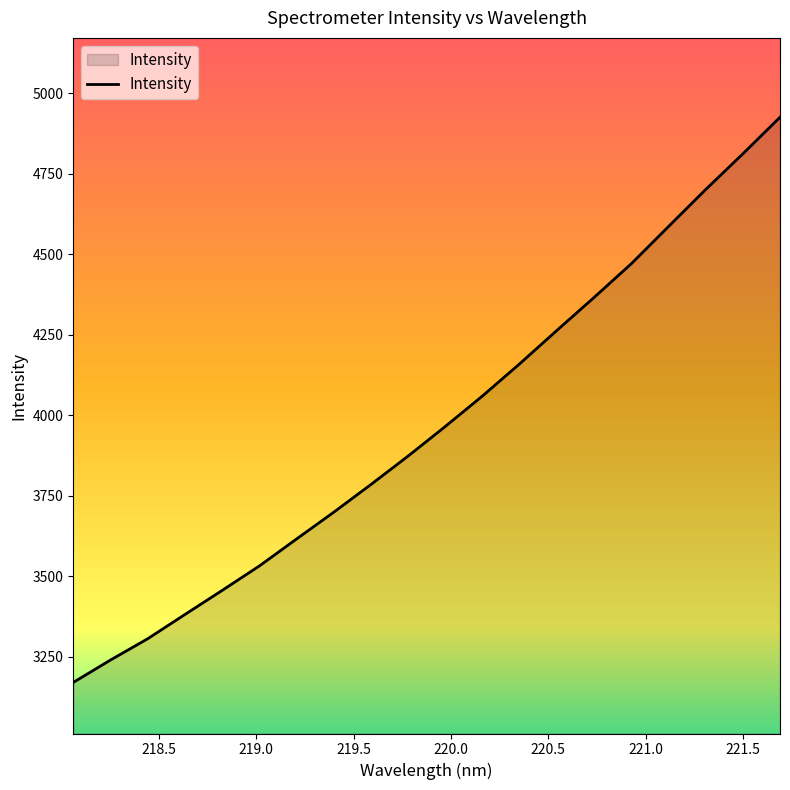

What is the greatest value displayed?

4925.8